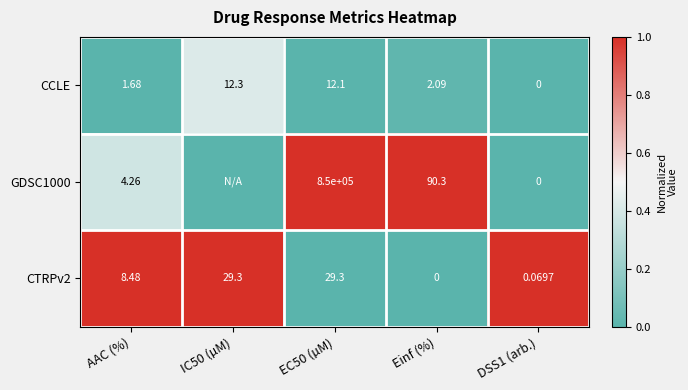

Is the value of CTRPv2 at IC50 (µM) greater than the value of CCLE at AAC (%)?

Yes